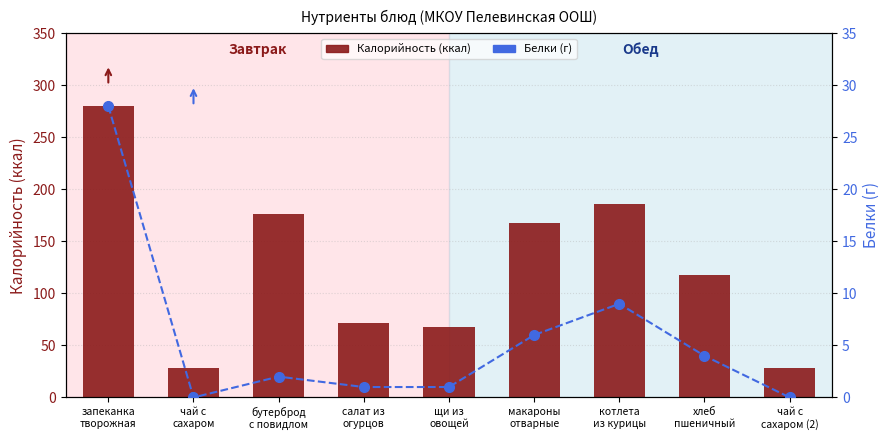

Which series changed the most between котлета
из курицы and чай с
сахаром (2)?

Калорийность (ккал)